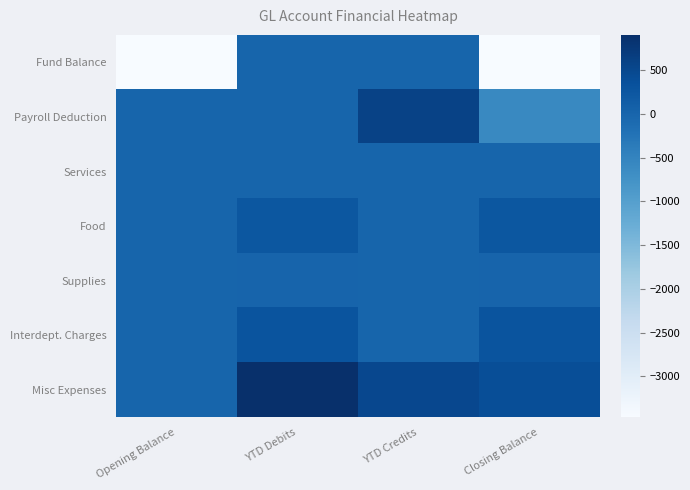

How many data points does each series have?

4